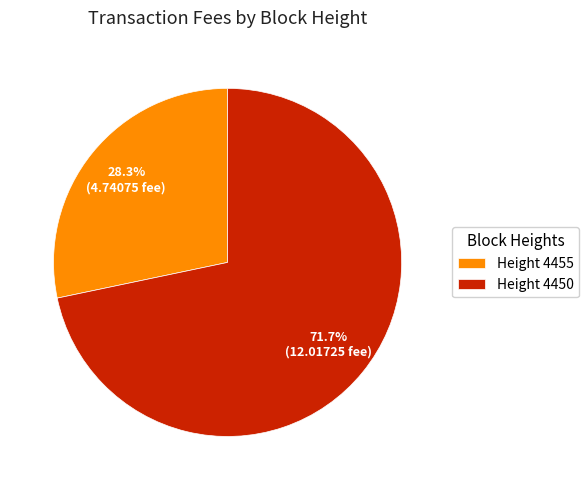

Rank the categories by value from lowest to highest.

Height 4455, Height 4450